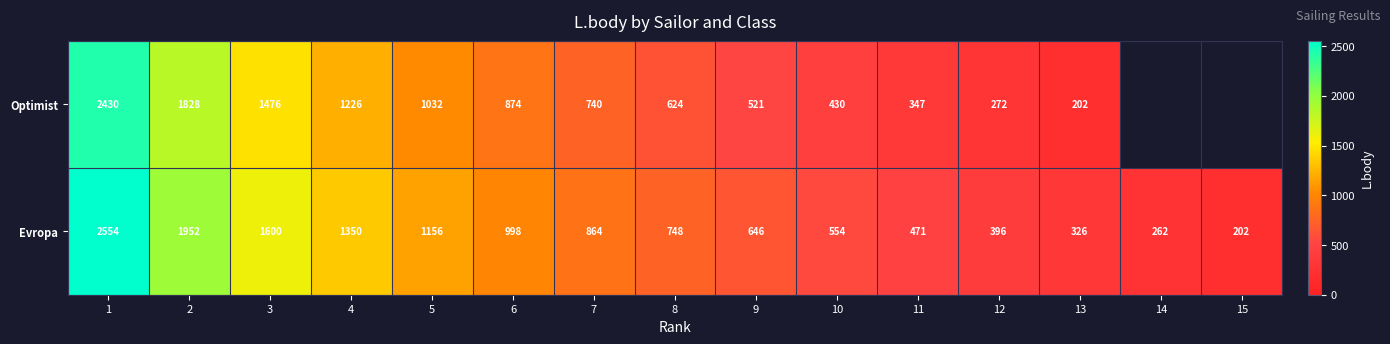

At 4, list the series in order from largest to smallest.

Evropa, Optimist